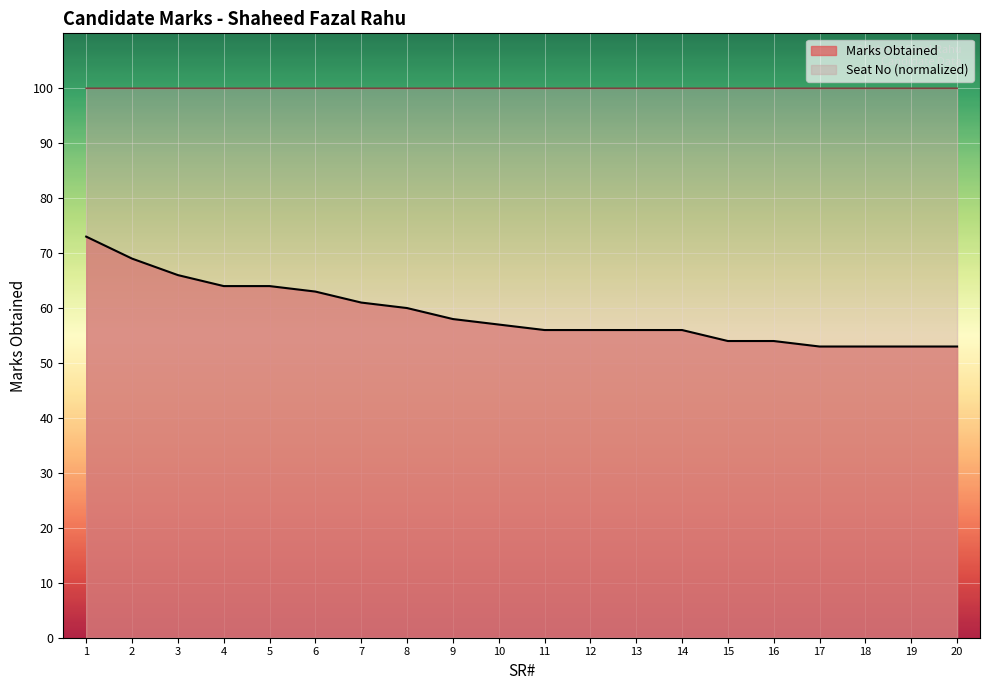

At which category does the chart reach its peak across all series?

7